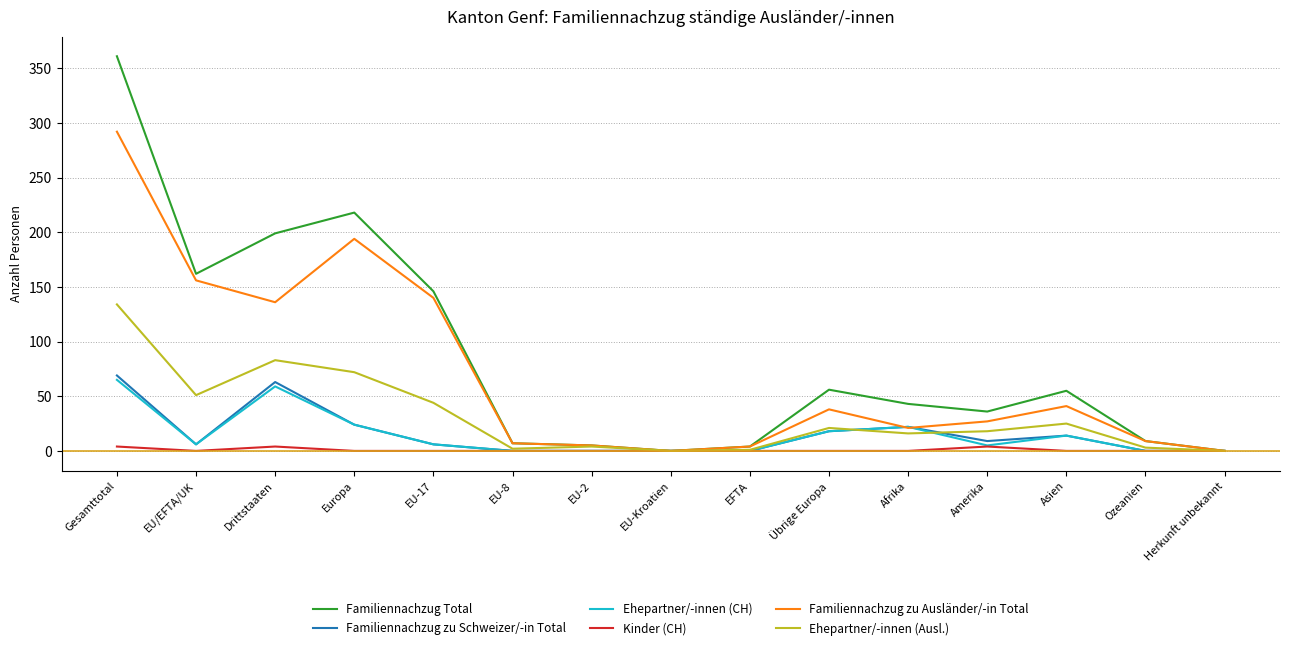

At which category is the sum across all series the highest?

Gesamttotal